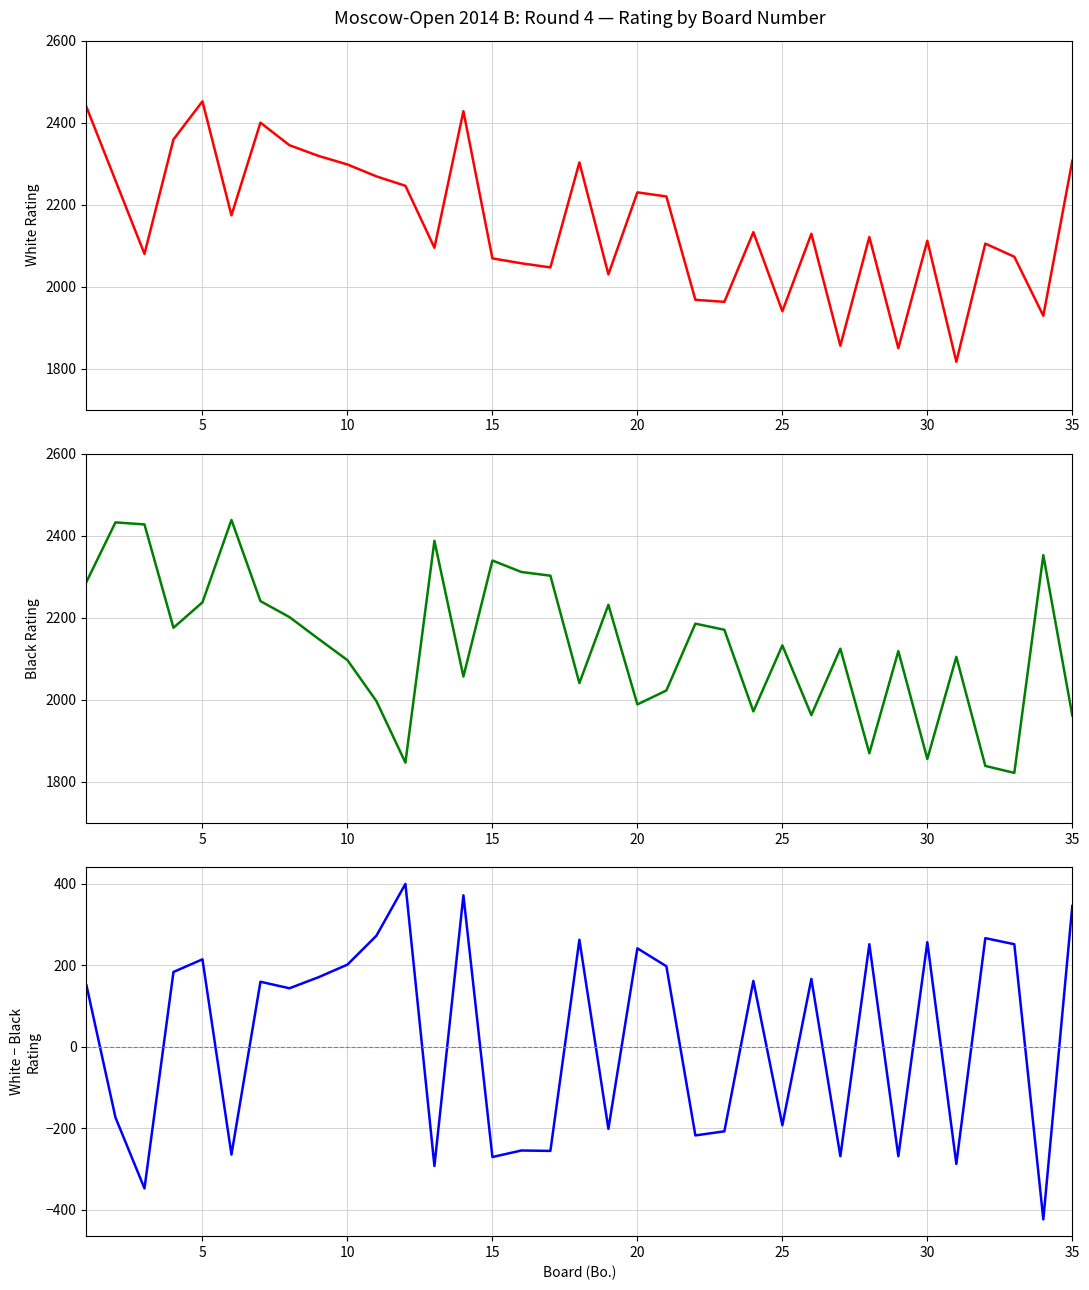

How many intersections are there between White Rating and Black Rating?

22